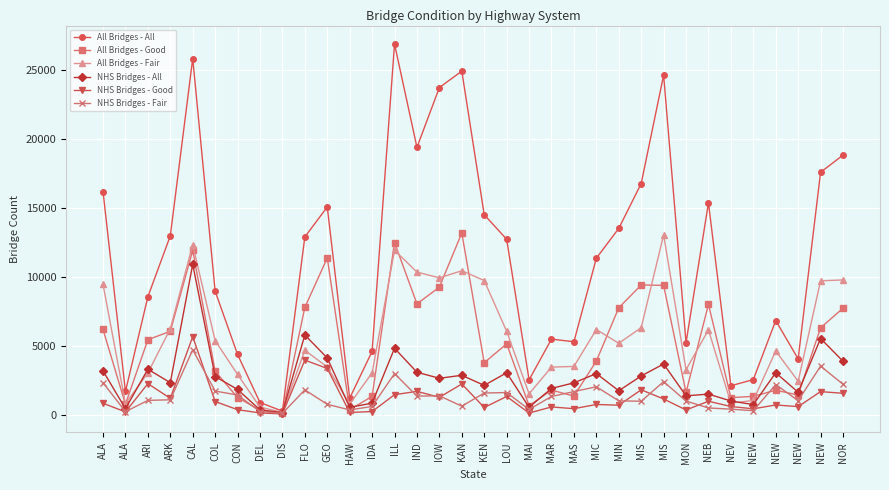

What are all the series names shown in the legend?

All Bridges - All, All Bridges - Good, All Bridges - Fair, NHS Bridges - All, NHS Bridges - Good, NHS Bridges - Fair